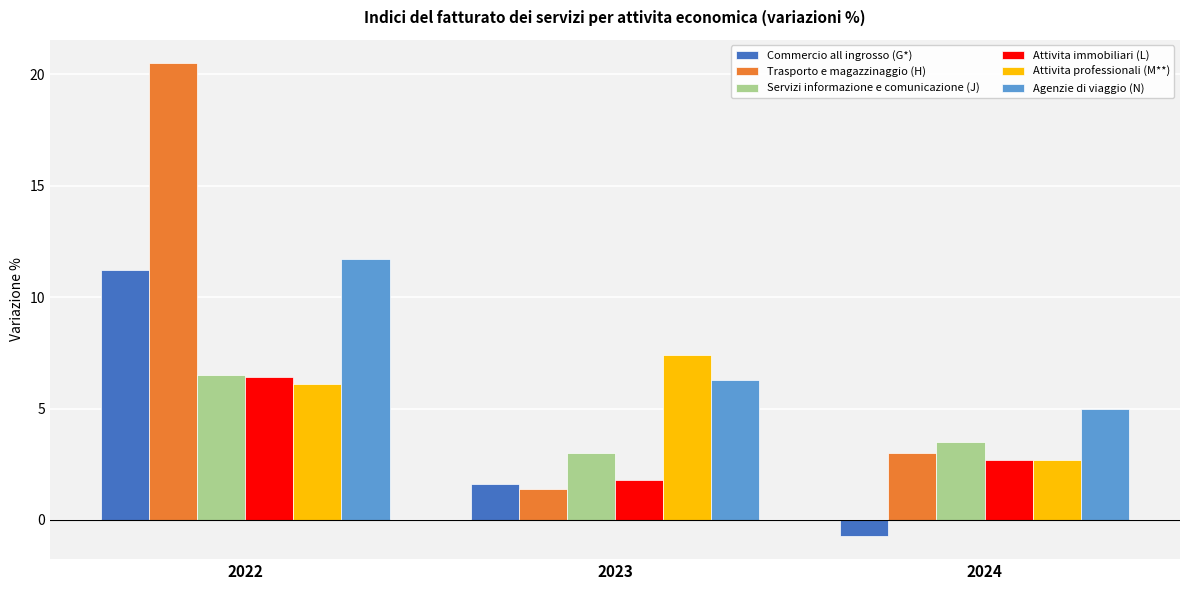

At which label is Commercio all ingrosso (G*) closest to 5?

2023